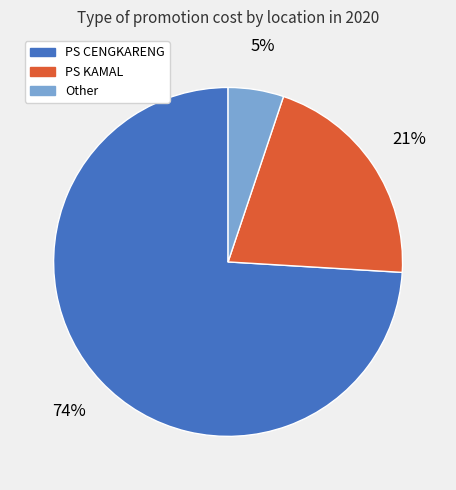

Rank the categories by value from lowest to highest.

Other, PS KAMAL, PS CENGKARENG